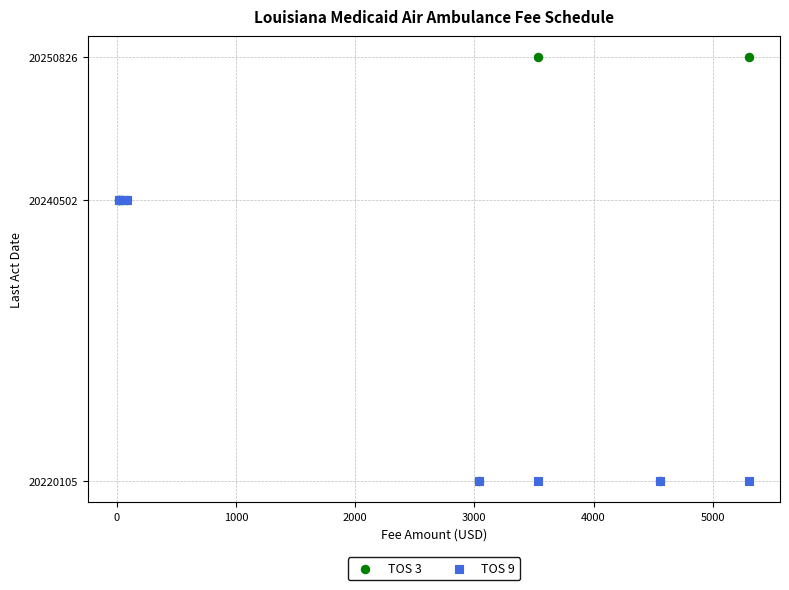

What are all the series names shown in the legend?

TOS 3, TOS 9